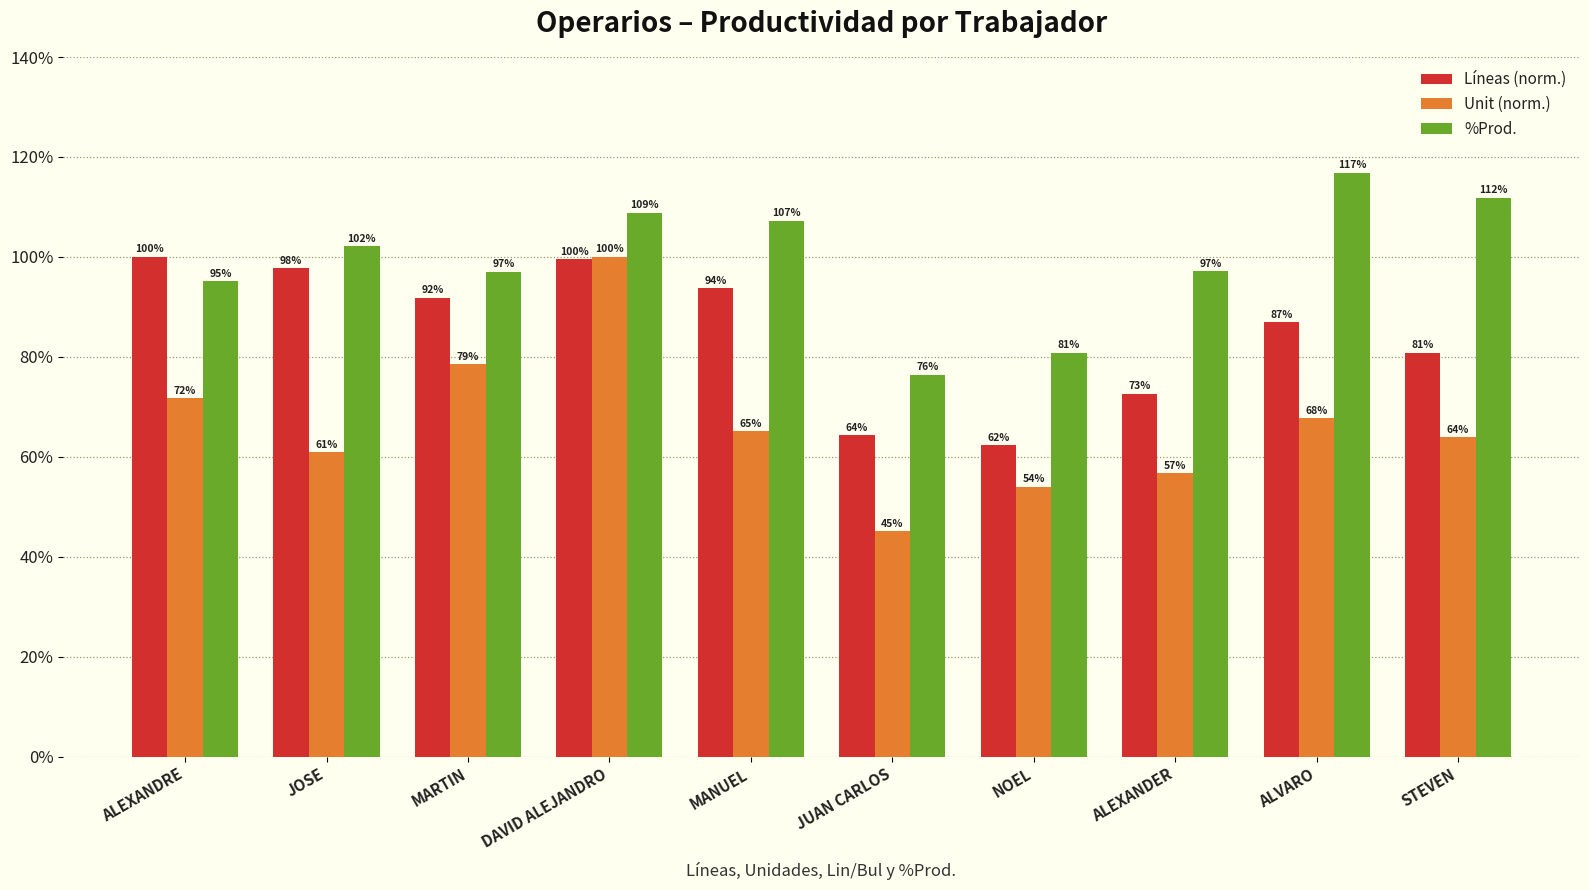

List the series in order of their overall mean, lowest first.

Unit (norm.), Líneas (norm.), %Prod.